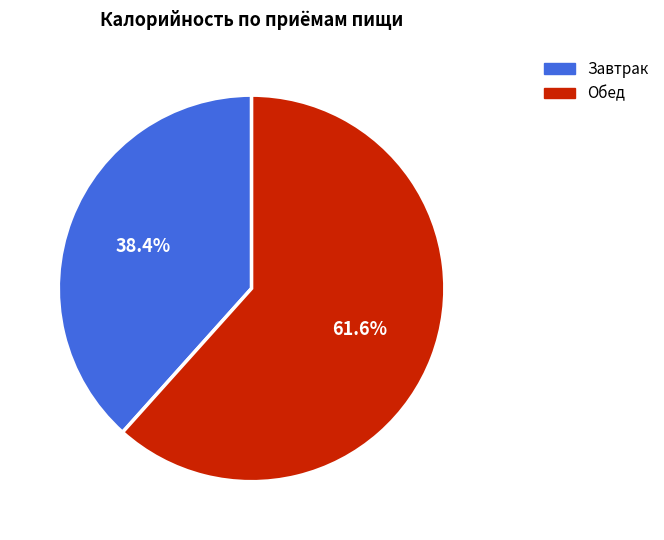

Which has a higher value, Завтрак or Обед?

Обед